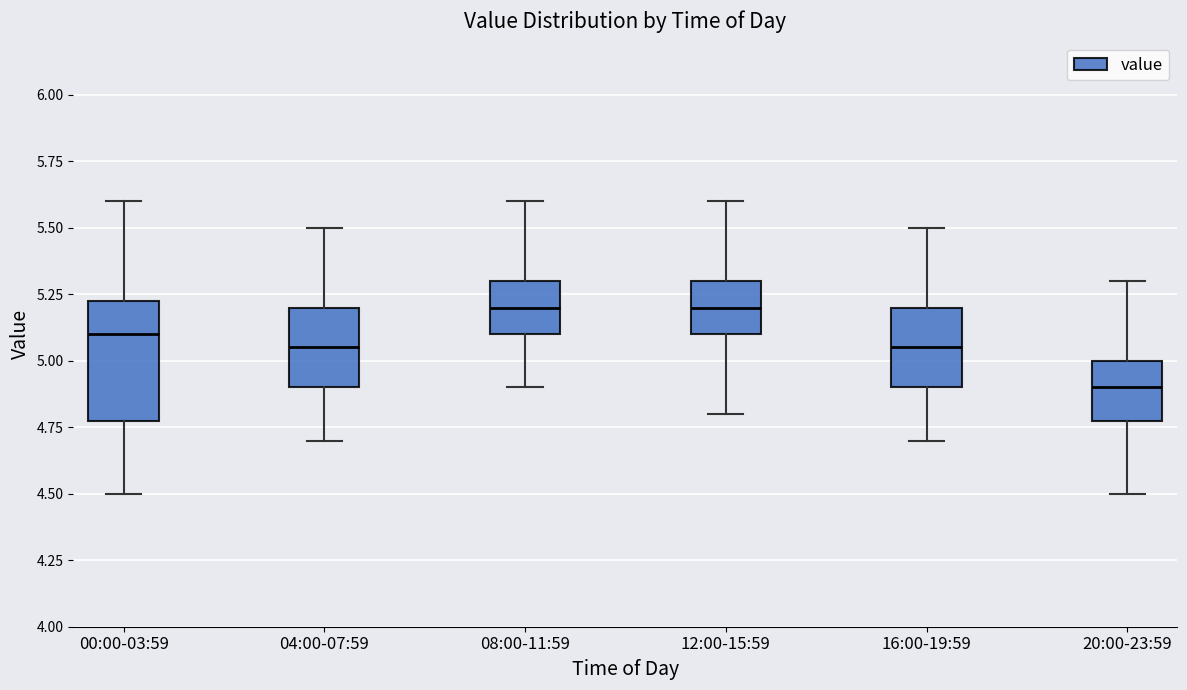

Reading left to right, read every box against the y-axis: the position of its median line, the range the box covers, and the ends of its whiskers. The values are not printed on the chart, so give them approximately, as read against the axis.

00:00-03:59: median 5.10, box 4.80 to 5.25, whiskers 4.50 to 5.60
04:00-07:59: median 5.05, box 4.90 to 5.20, whiskers 4.70 to 5.50
08:00-11:59: median 5.20, box 5.10 to 5.30, whiskers 4.90 to 5.60
12:00-15:59: median 5.20, box 5.10 to 5.30, whiskers 4.80 to 5.60
16:00-19:59: median 5.05, box 4.90 to 5.20, whiskers 4.70 to 5.50
20:00-23:59: median 4.90, box 4.80 to 5.00, whiskers 4.50 to 5.30